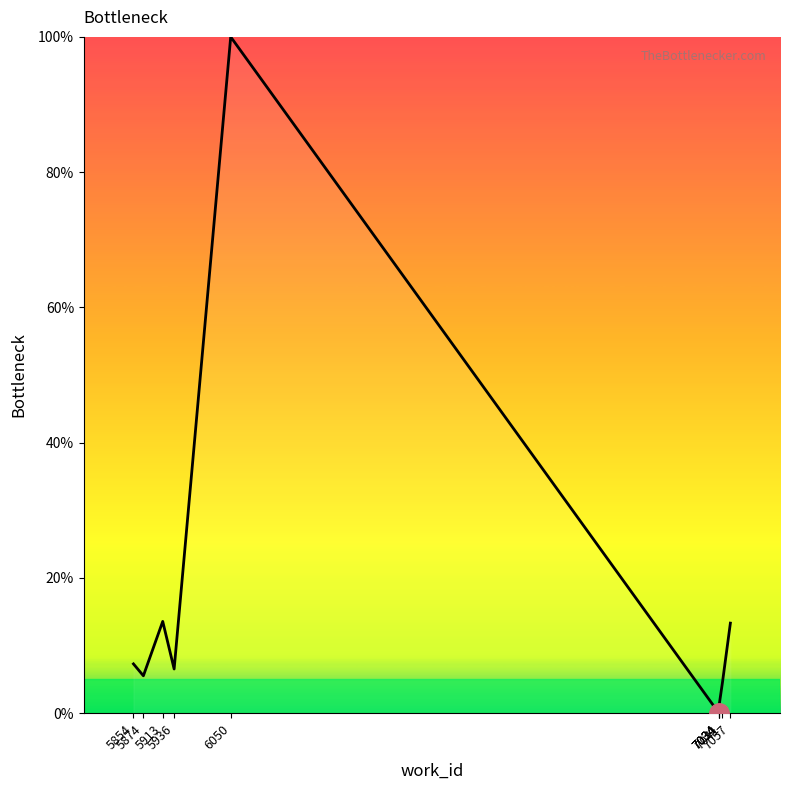

Read the value at 5874.

5.5